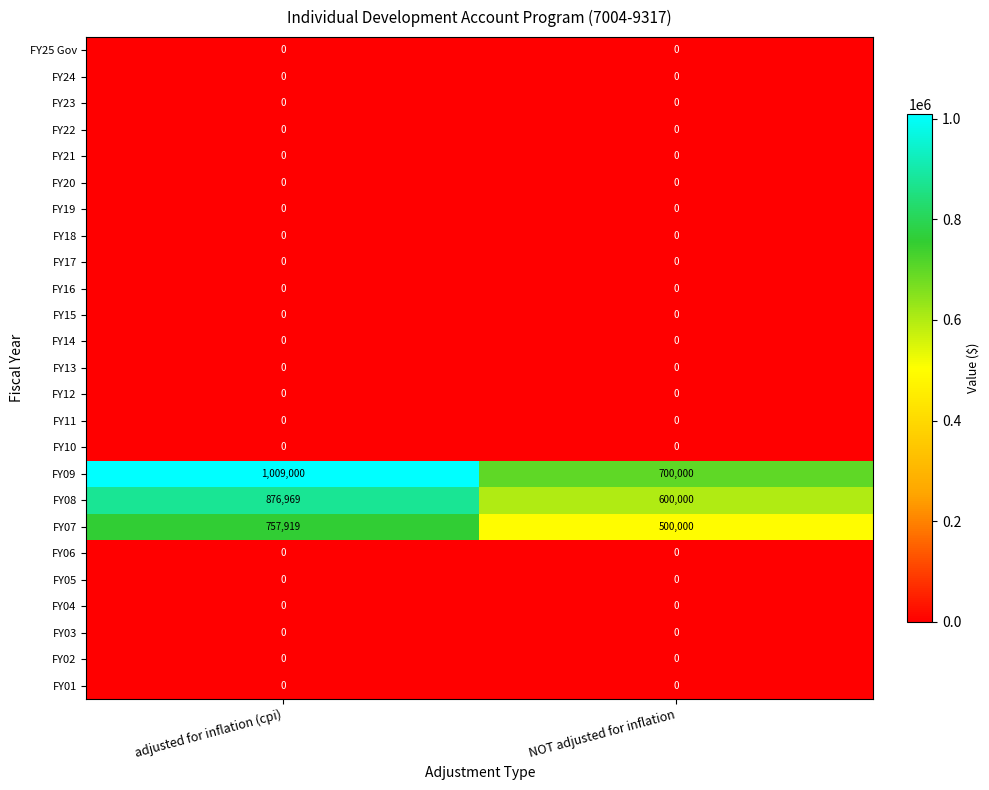

What is the spread (max minus min) of values at adjusted for inflation (cpi)?

1009000